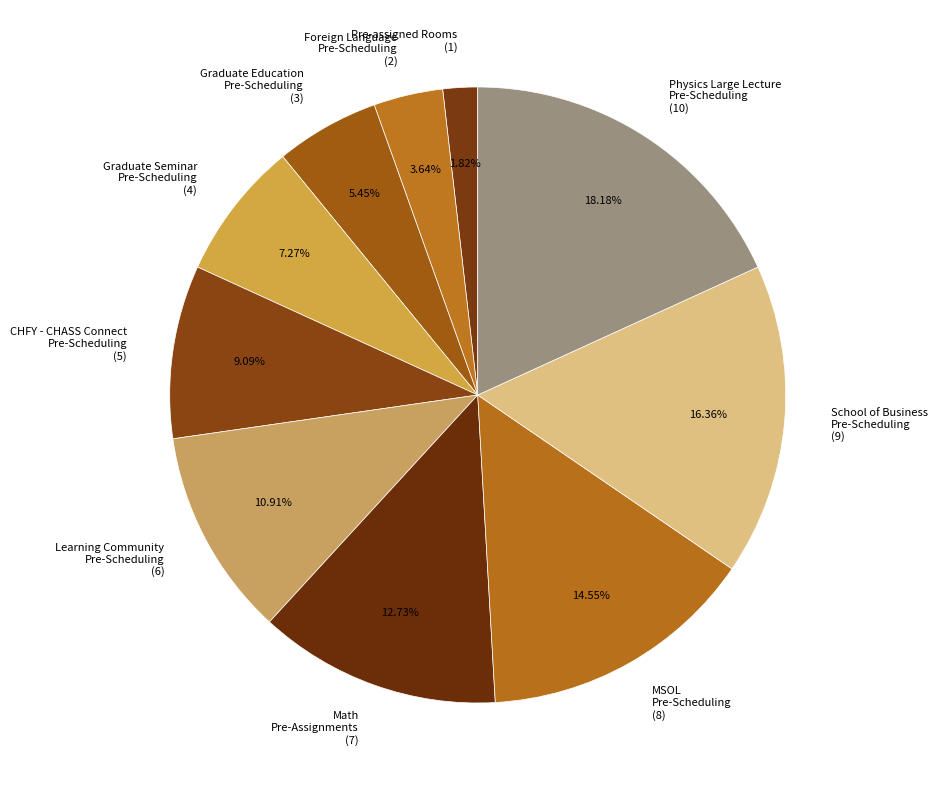

Count the number of slices in the pie.

10